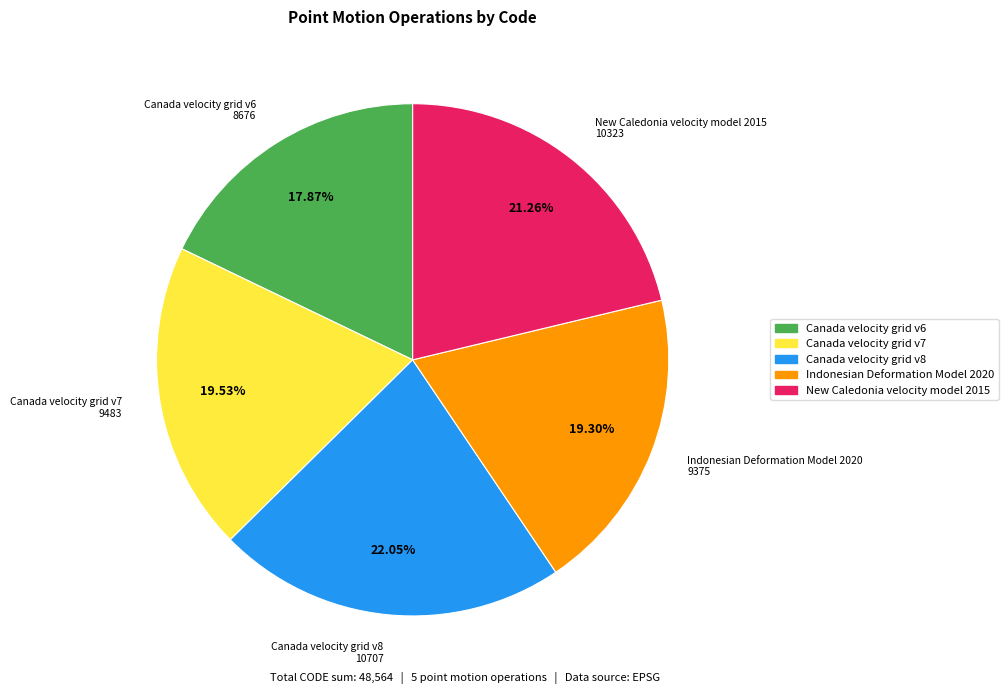

Combined, do Canada velocity grid v7 and Indonesian Deformation Model 2020 account for over 50%?

No